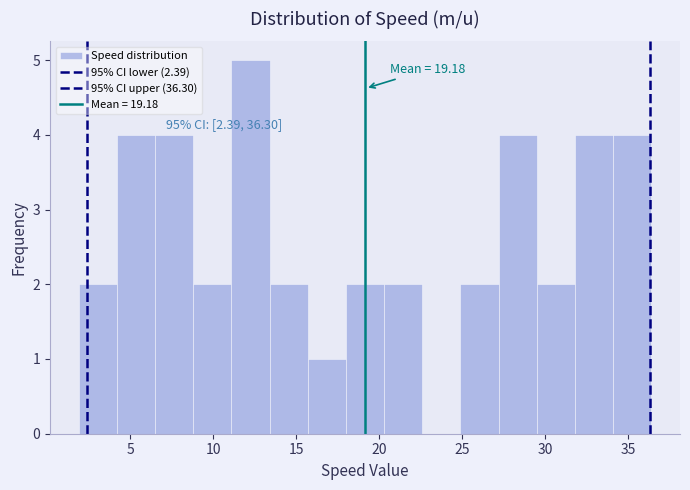

Which range on the x-axis has the tallest bar?

11.1 to 13.4